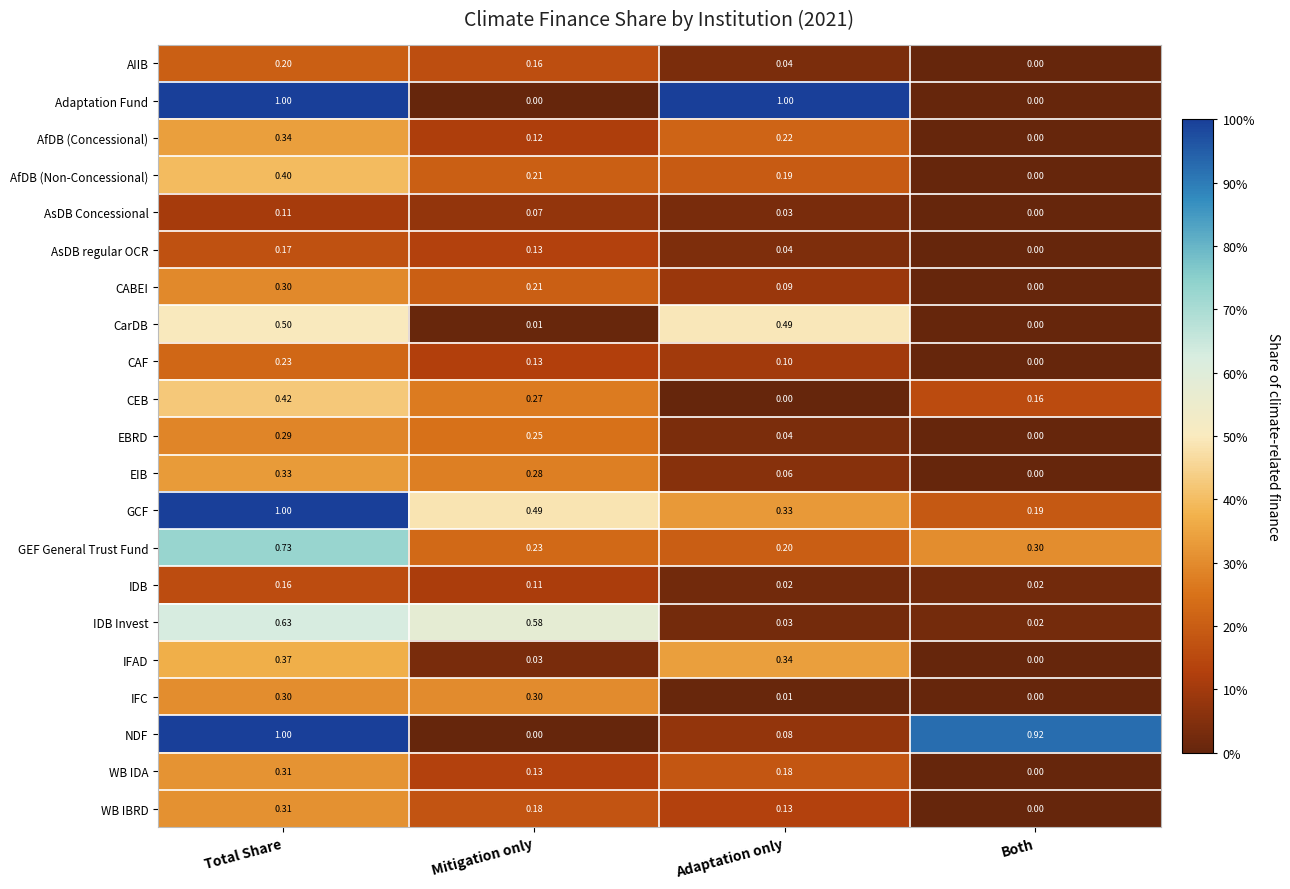

Is the value of WB IBRD at Total Share greater than the value of AsDB regular OCR at Mitigation only?

Yes